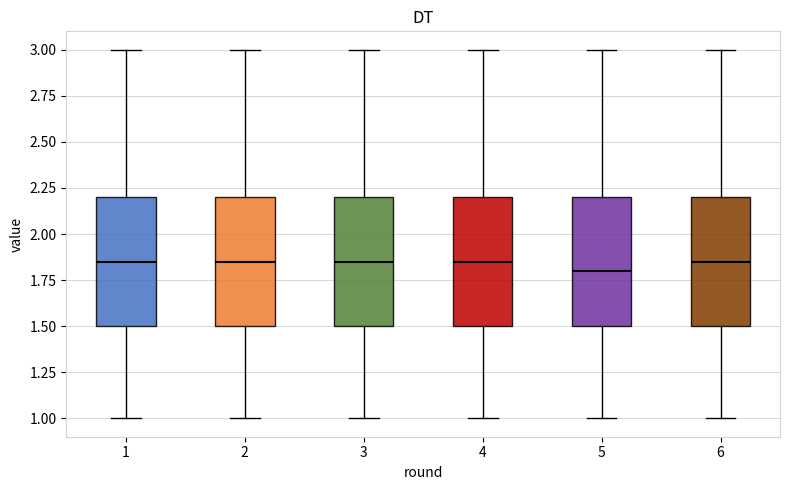

Reading left to right, read every box against the y-axis: the position of its median line, the range the box covers, and the ends of its whiskers. The values are not printed on the chart, so give them approximately, as read against the axis.

1: median 1.85, box 1.50 to 2.20, whiskers 1.00 to 3.00
2: median 1.85, box 1.50 to 2.20, whiskers 1.00 to 3.00
3: median 1.85, box 1.50 to 2.20, whiskers 1.00 to 3.00
4: median 1.85, box 1.50 to 2.20, whiskers 1.00 to 3.00
5: median 1.80, box 1.50 to 2.20, whiskers 1.00 to 3.00
6: median 1.85, box 1.50 to 2.20, whiskers 1.00 to 3.00